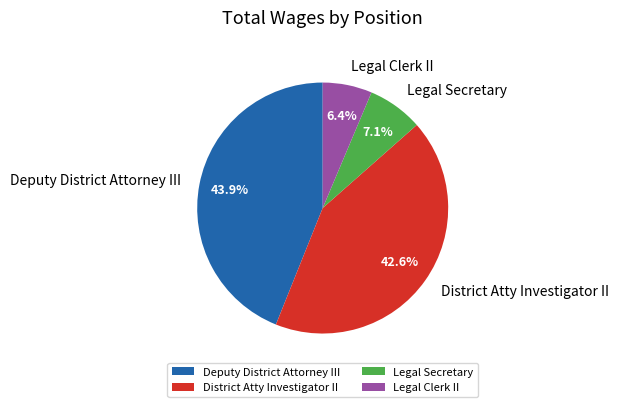

To the nearest percent, what is the difference between the Legal Clerk II and District Atty Investigator II slice percentages?

36%